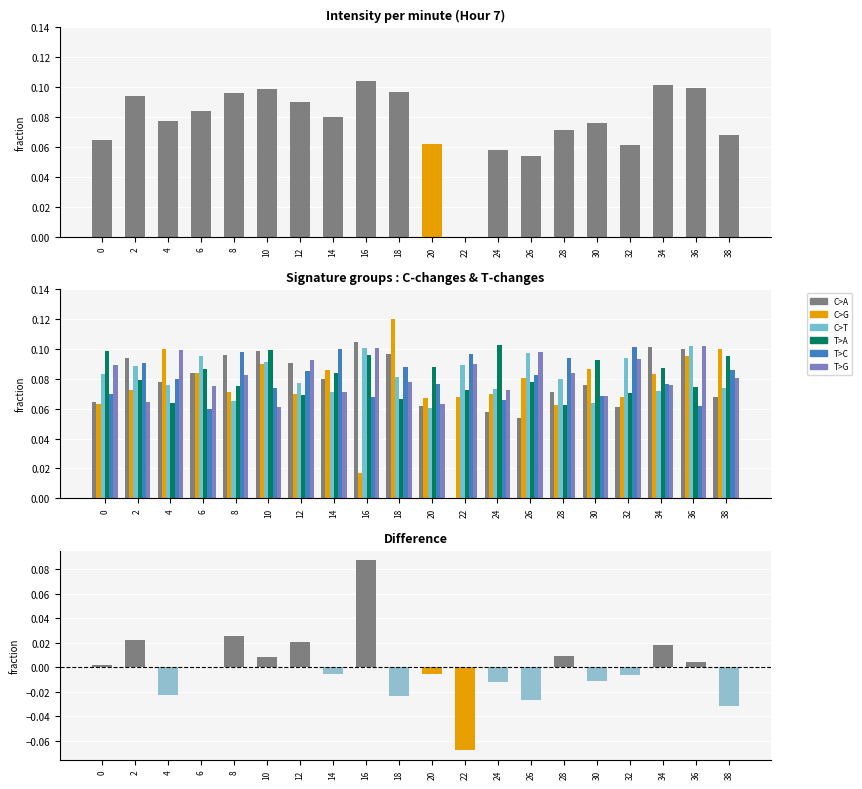

Which label corresponds to the smallest value in the chart?

22